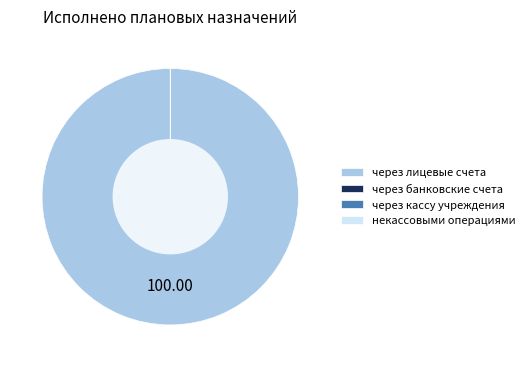

What is the smallest slice in the pie chart?

через банковские счета